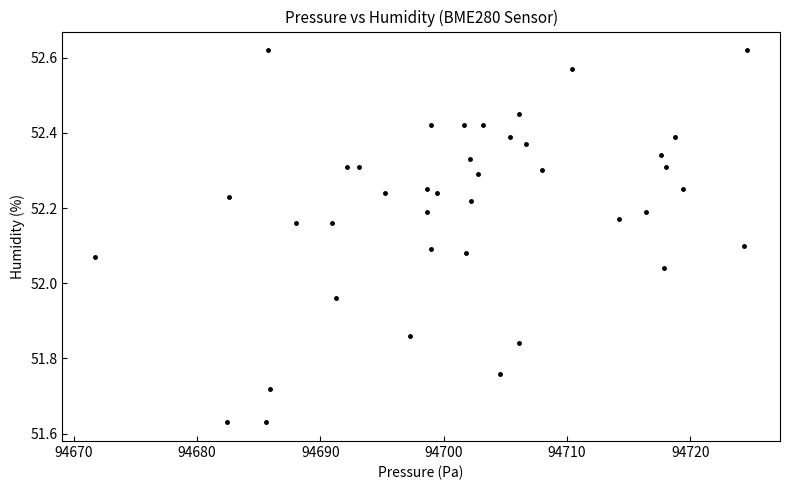

What is the range of Y values (max minus min)?

1.0